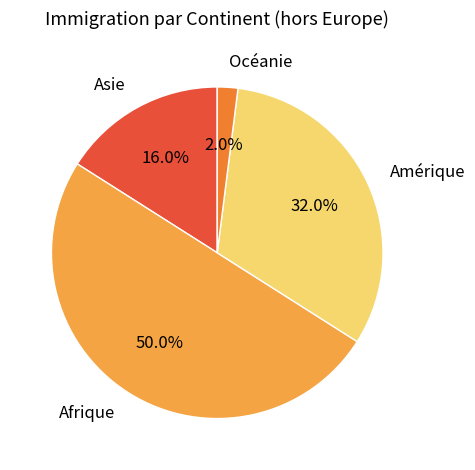

Does Océanie represent more than half of the total?

No